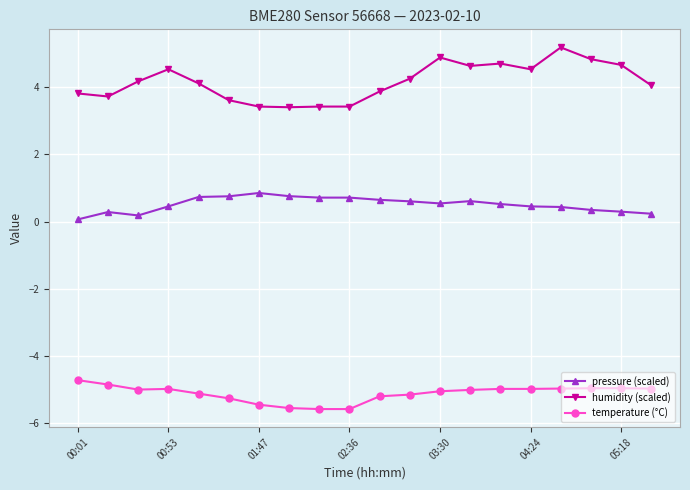

What is the value of the humidity (scaled) point at the 7th from the left?

3.4